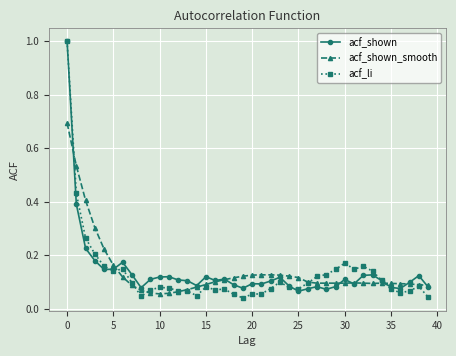

At how many categories does at least one series exceed 0?

40